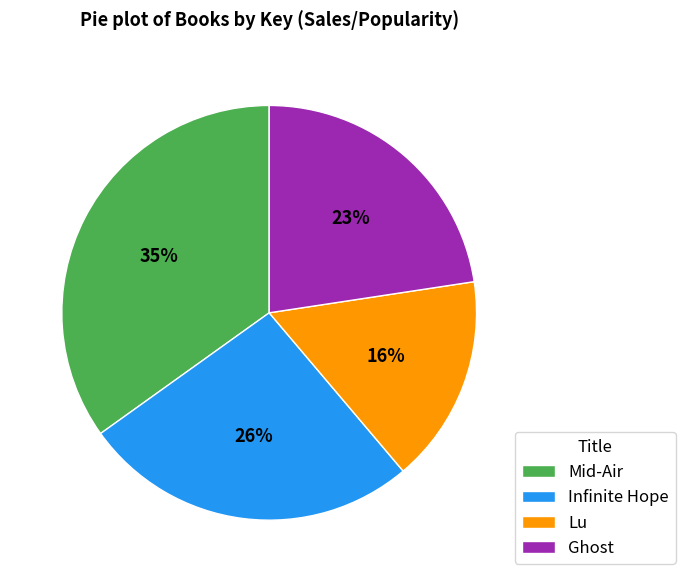

Is it true that Ghost is 12% of the pie?

False